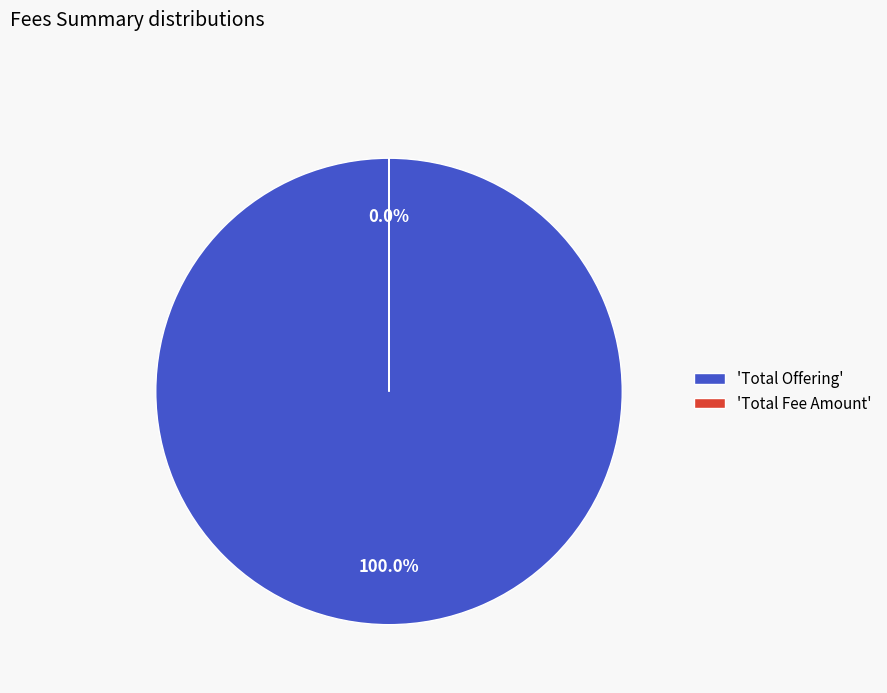

Which slice is the largest?

'Total Offering'